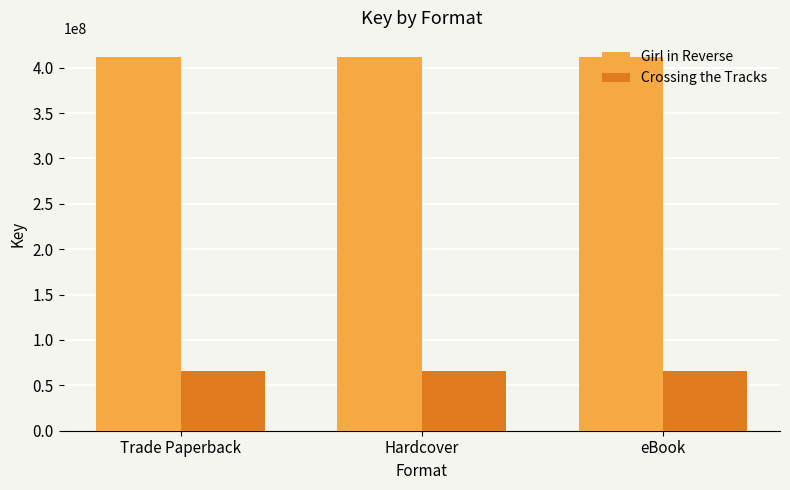

What is the maximum value shown in the chart?

412281428